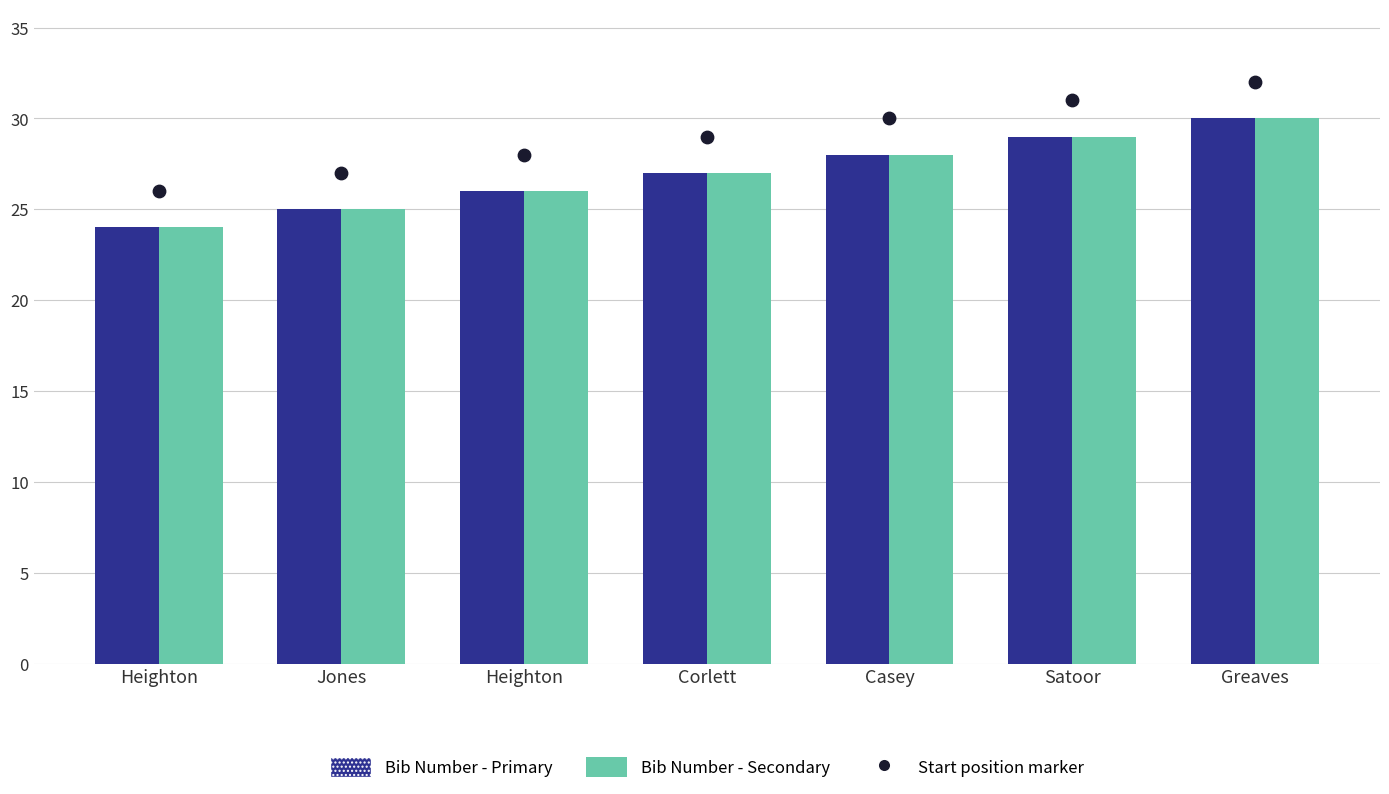

Which series has the largest Y range (max minus min)?

Bib Number - Primary